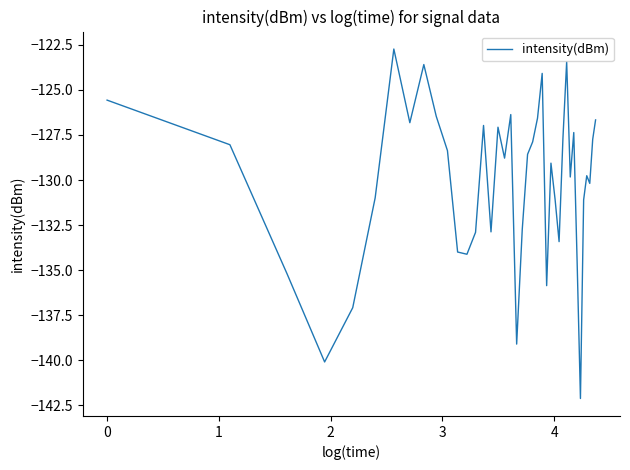

What is the maximum value shown in the chart?

-122.7